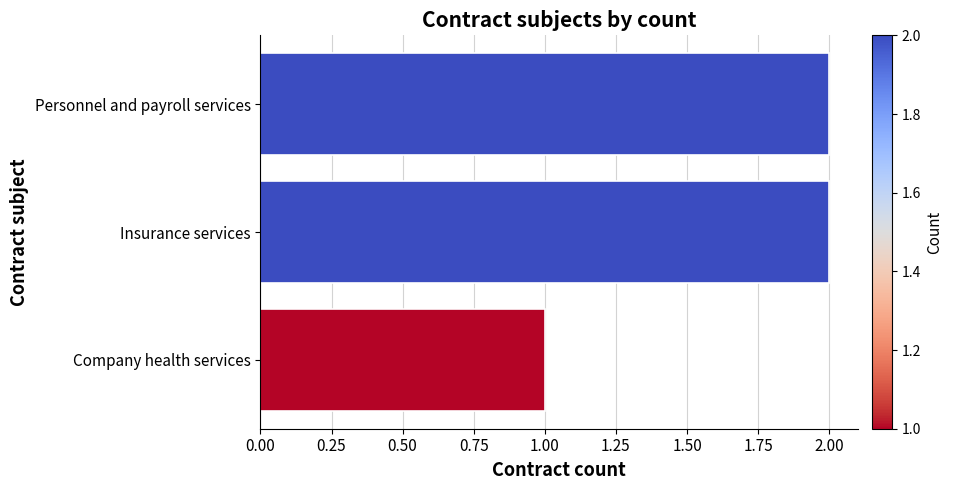

Is it true that the value at Company health services is 0?

False